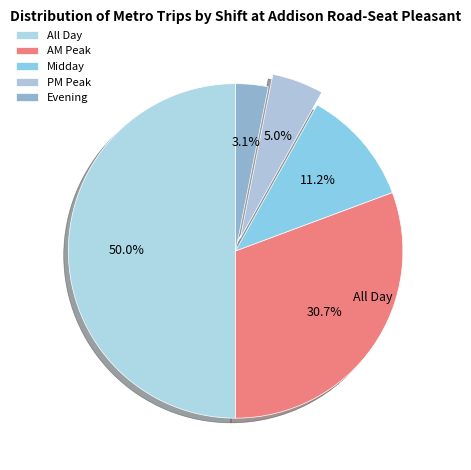

Is the sum of All Day and AM Peak greater than half?

Yes